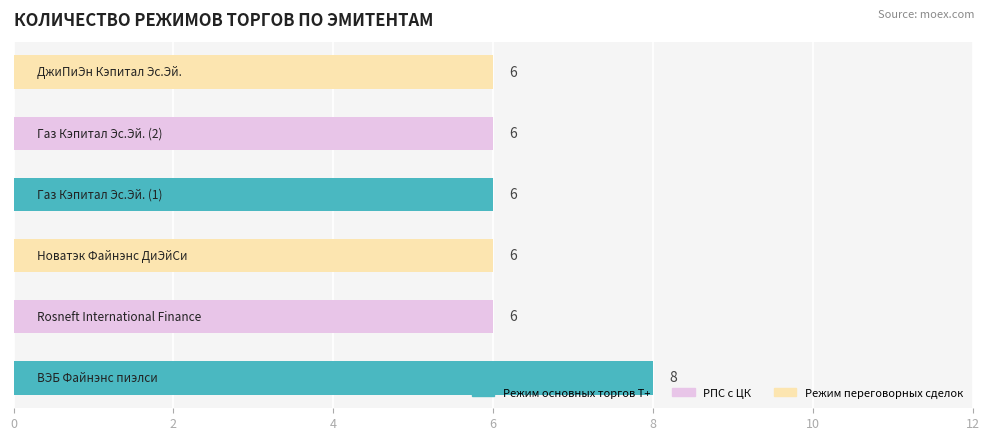

What is the greatest value displayed?

8